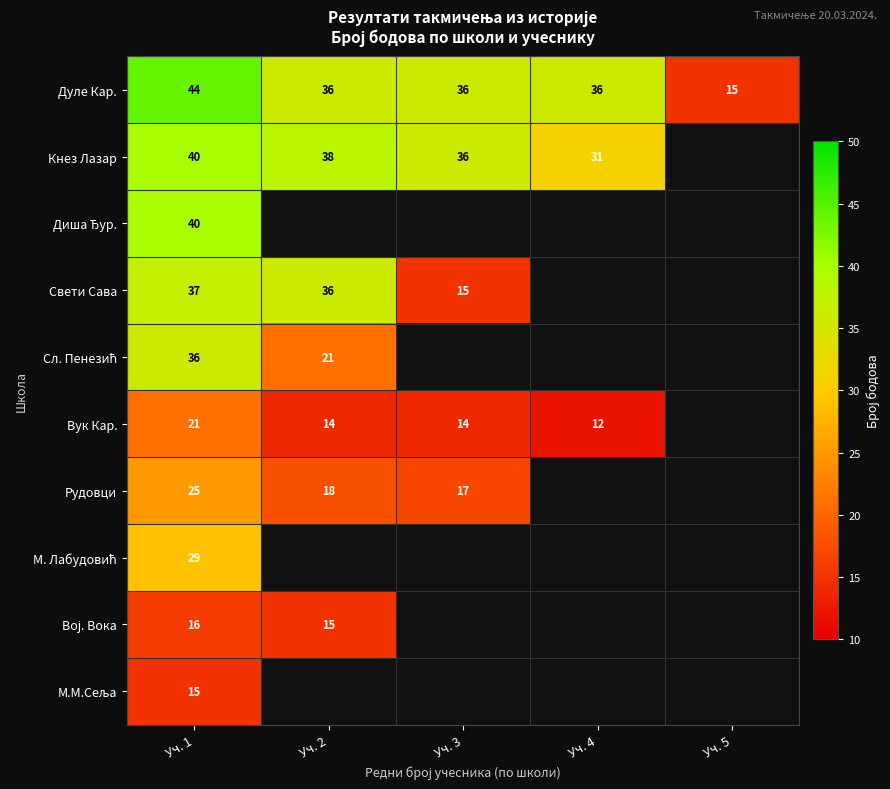

What is the greatest value displayed?

44.0